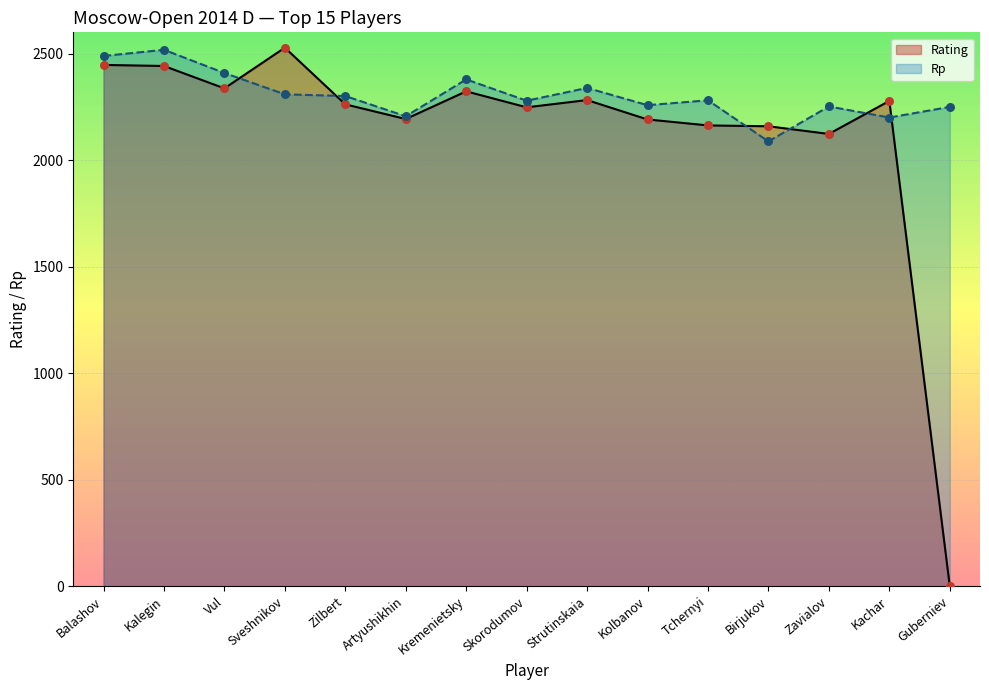

Which series has the largest total across all categories?

Rp